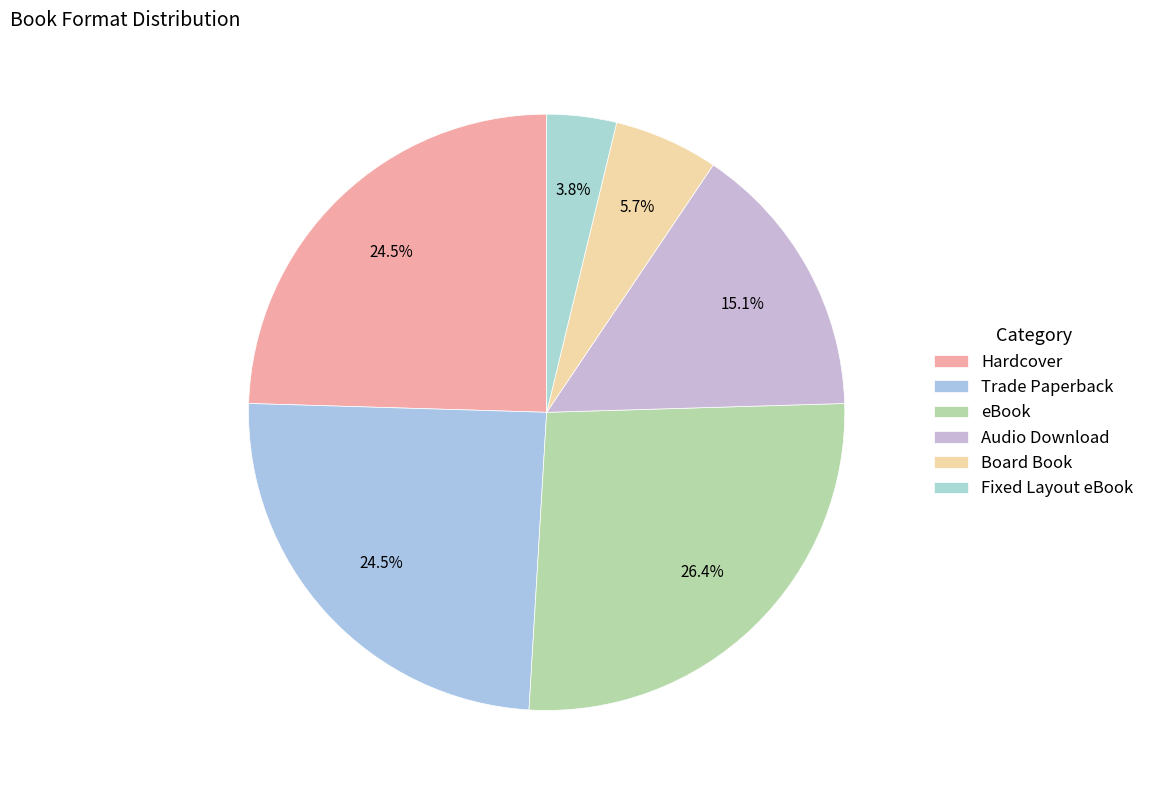

True or false: Trade Paperback accounts for 25% of the total.

True